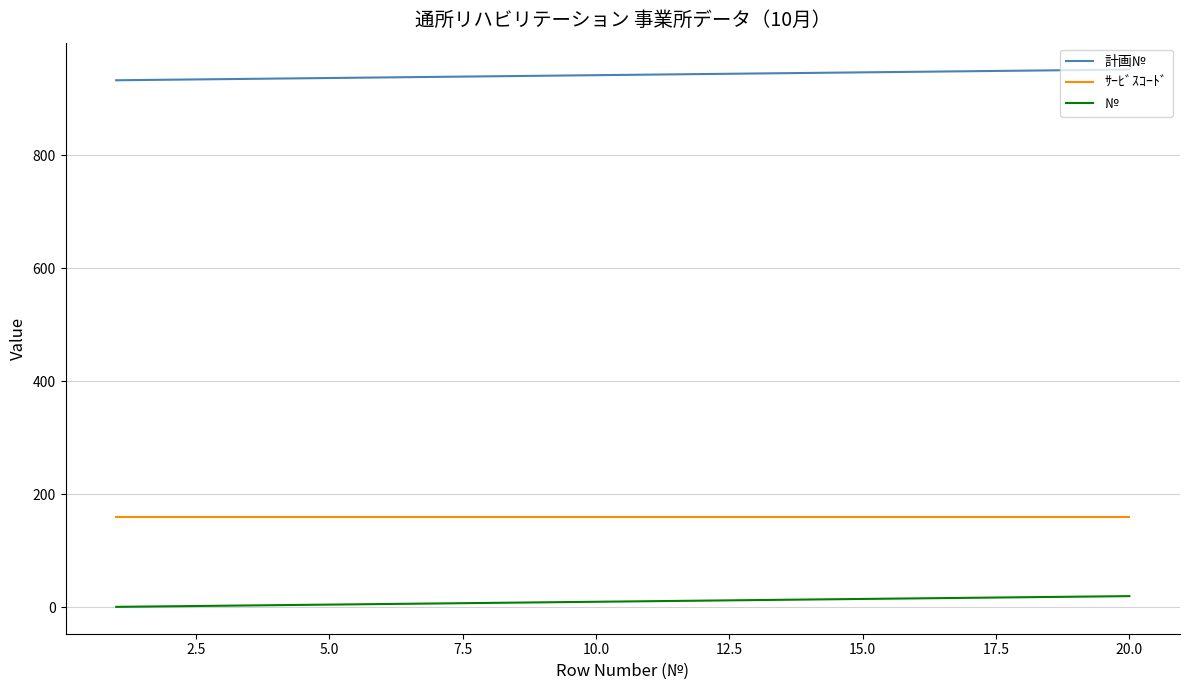

Does the chart have visible grid lines?

Yes